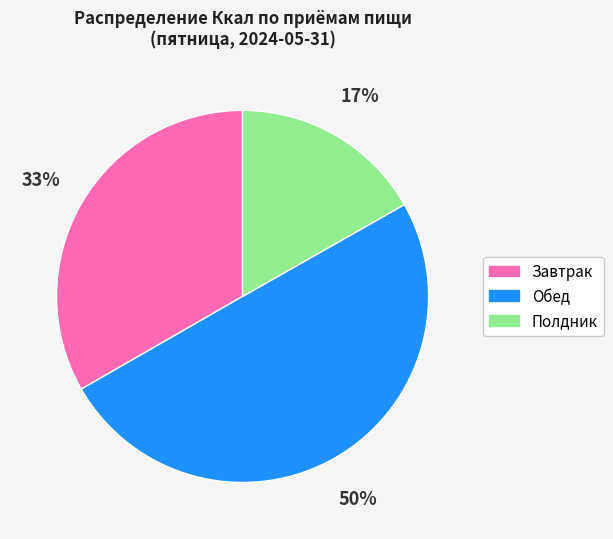

To the nearest percent, what is the average slice percentage?

33%